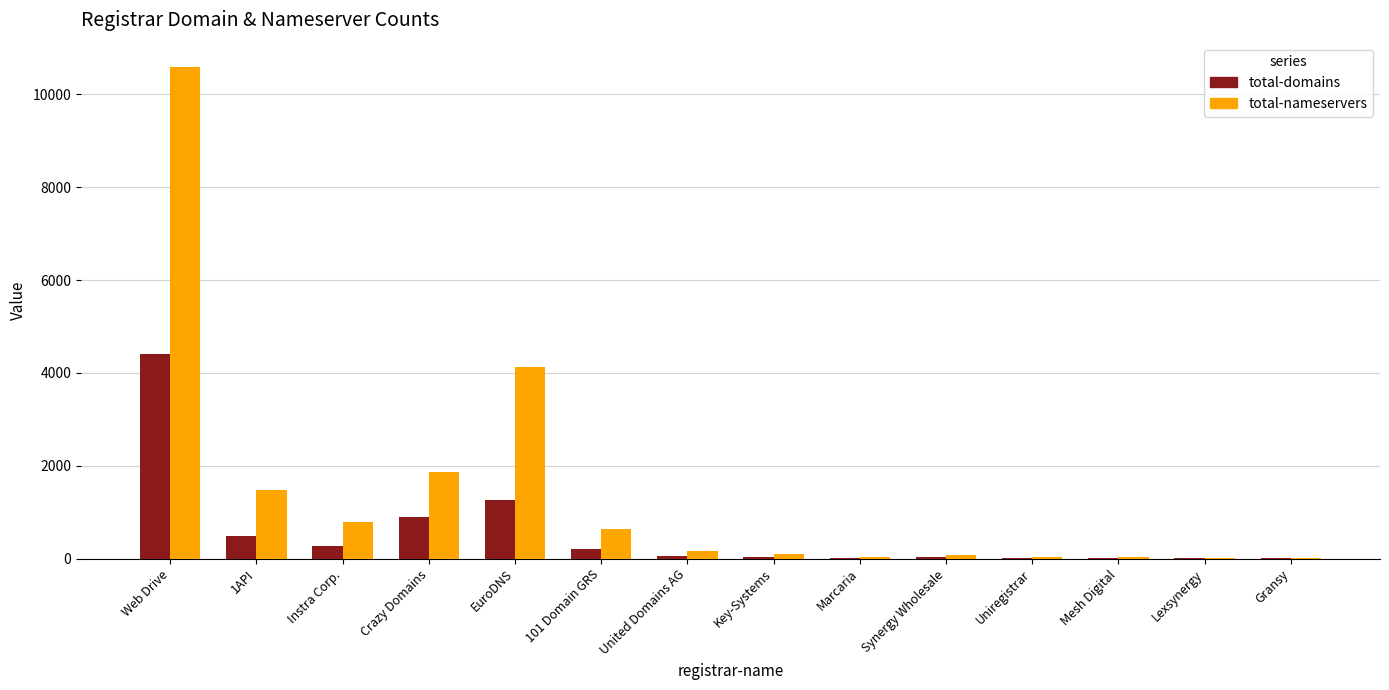

Count the number of categories in the chart.

14